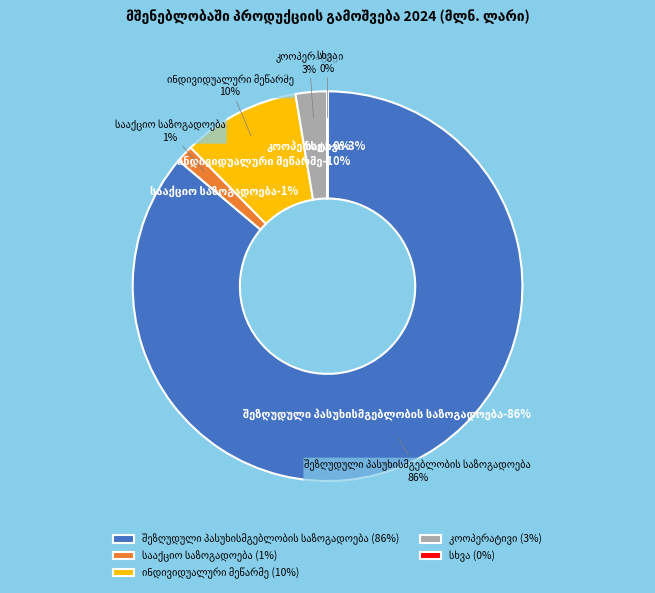

What is the total percentage of შეზღუდული პასუხისმგებლობის საზოგადოება and ინდივიდუალური მეწარმე?

95.9%